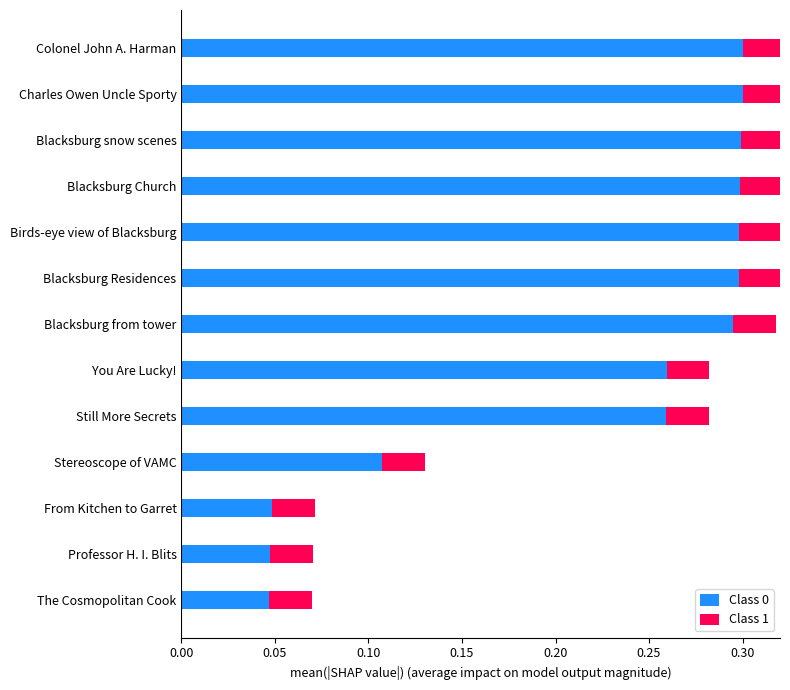

What is the sum of all Class 0 values?

2.9